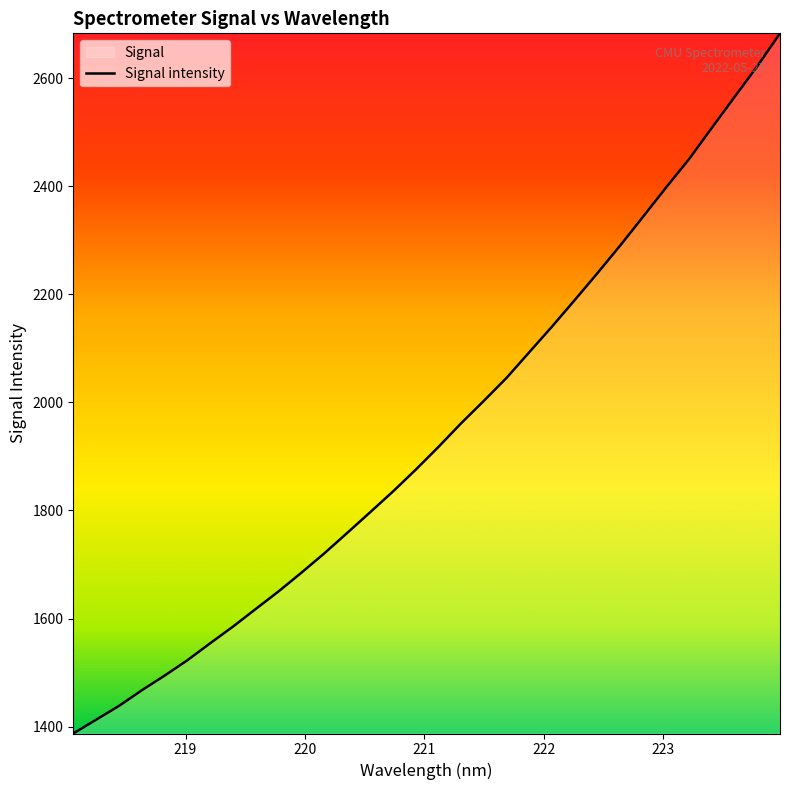

What is the maximum value shown in the chart?

2682.9